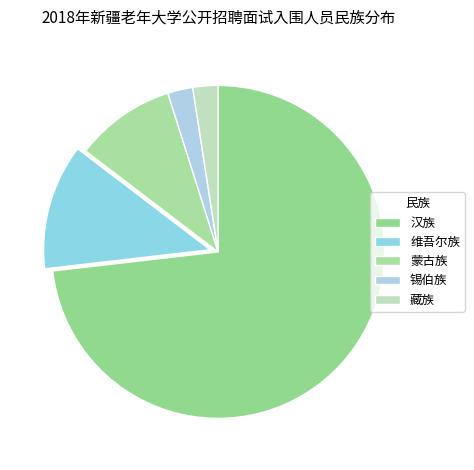

How many slices are in this pie chart?

5